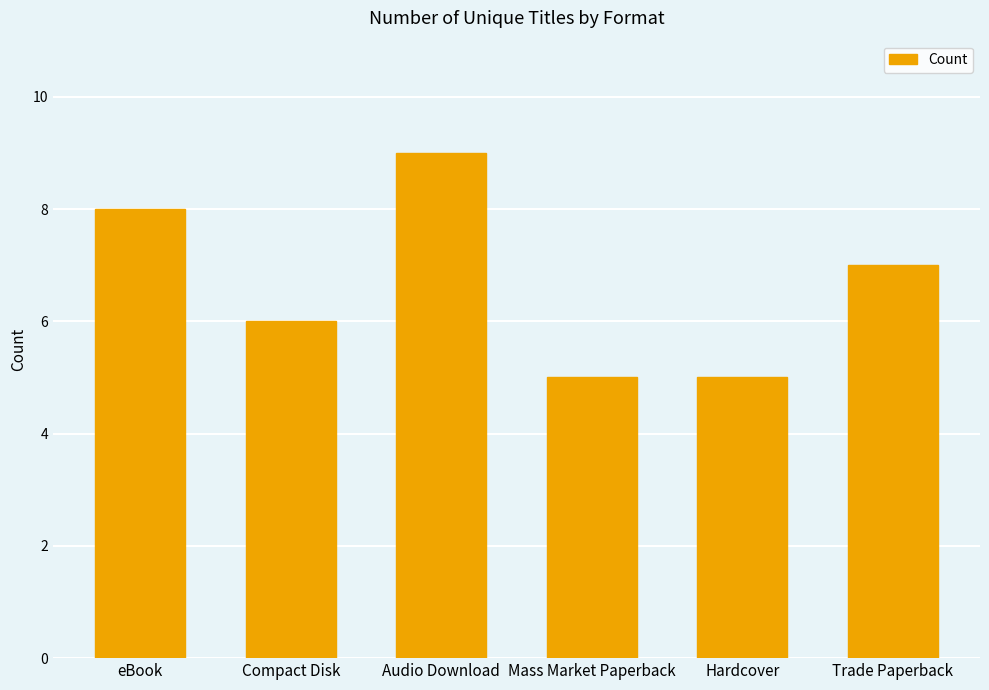

Are the bars grouped side by side (vs. stacked)?

No